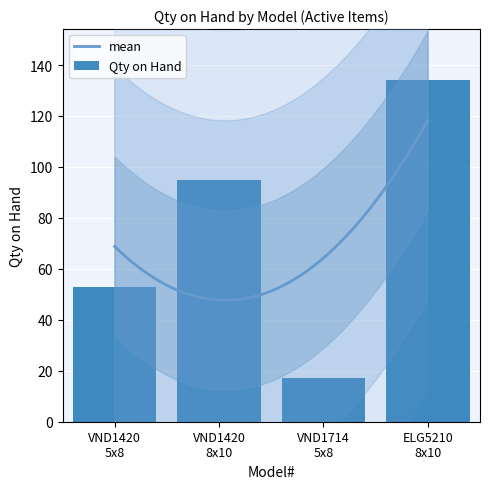

True or false: Discontinued has a value of 0 at VND1420_5x8.

True